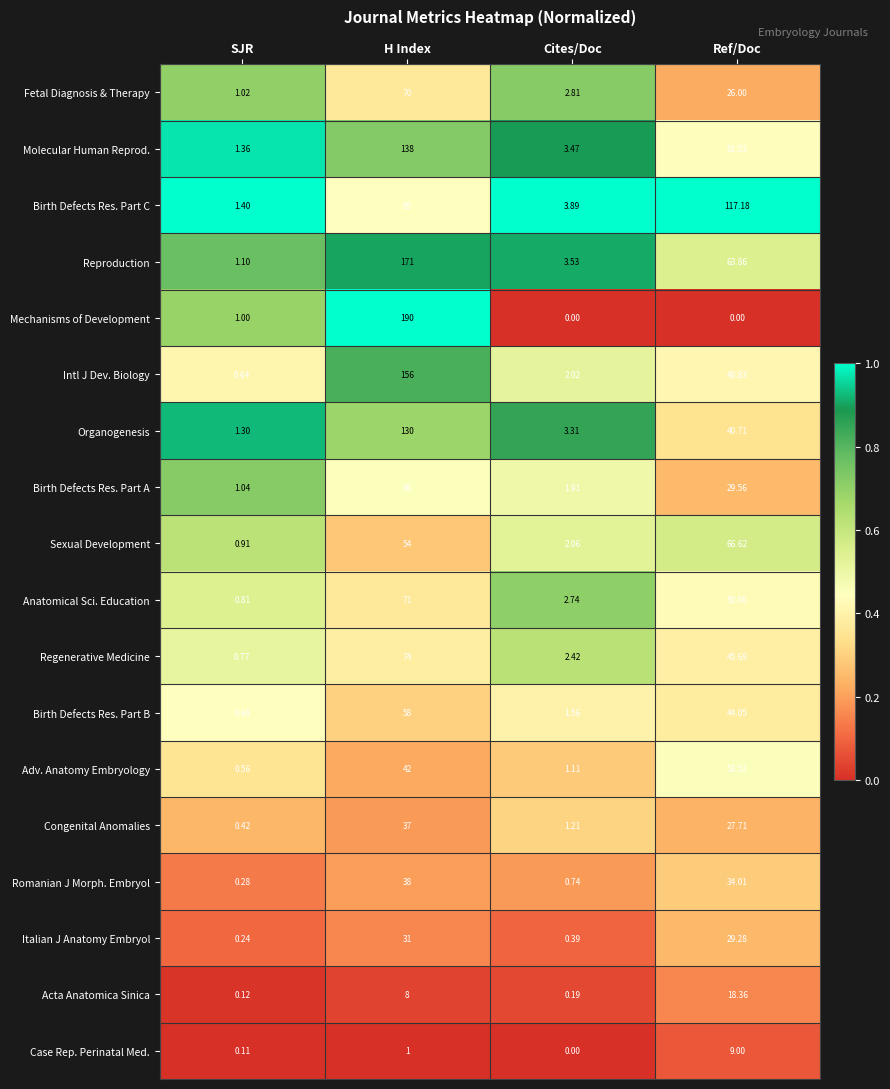

Is the value of Fetal Diagnosis & Therapy at Cites/Doc greater than the value of Birth Defects Res. Part B at Ref/Doc?

No